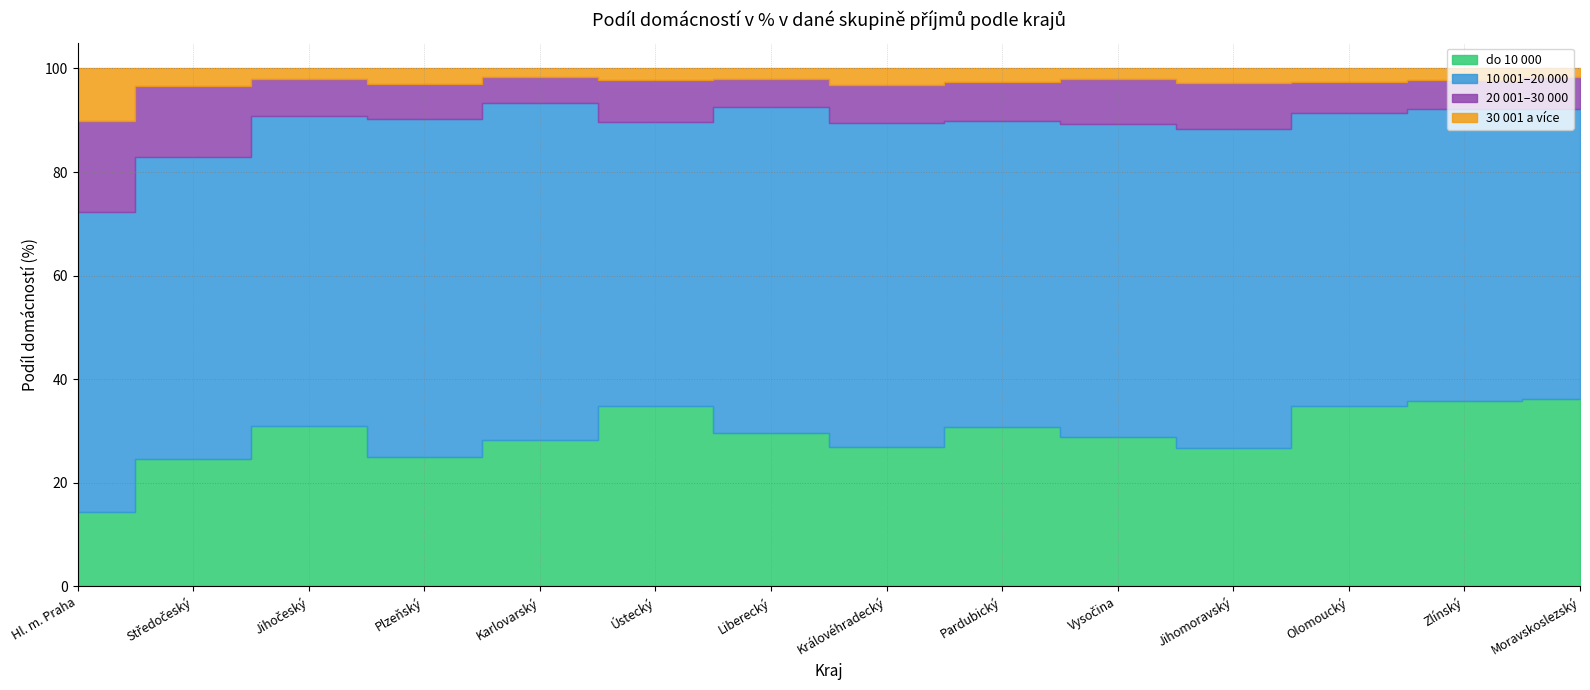

True or false: do 10 000 has more than 0 interior local peaks.

True